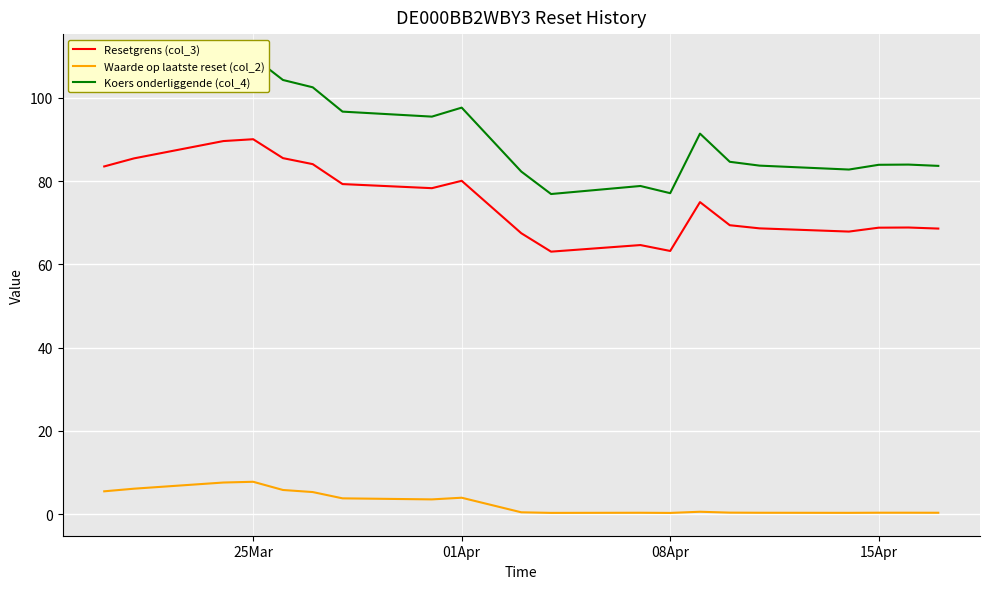

True or false: Waarde op laatste reset (col_2) and Resetgrens (col_3) intersect in this chart.

False